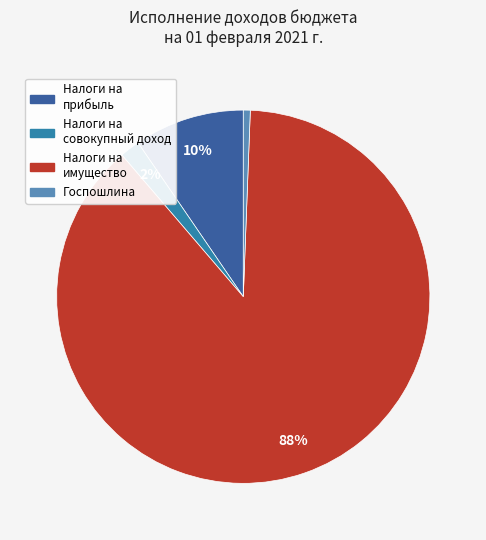

Does Налоги на имущество represent more than half of the total?

Yes